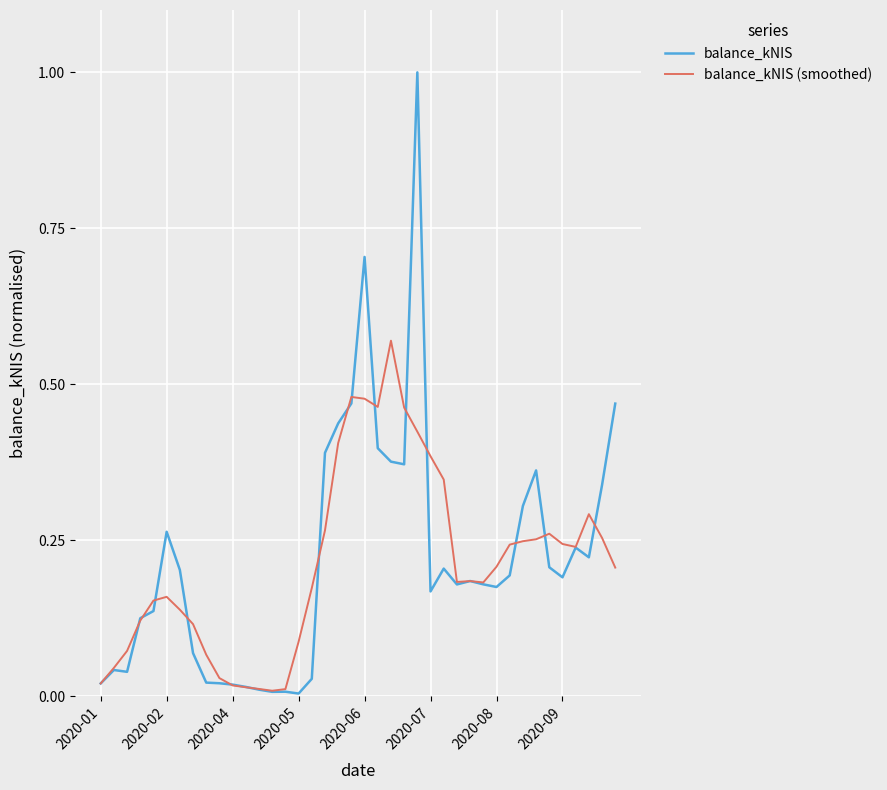

Which series has the largest range (max minus min)?

balance_kNIS